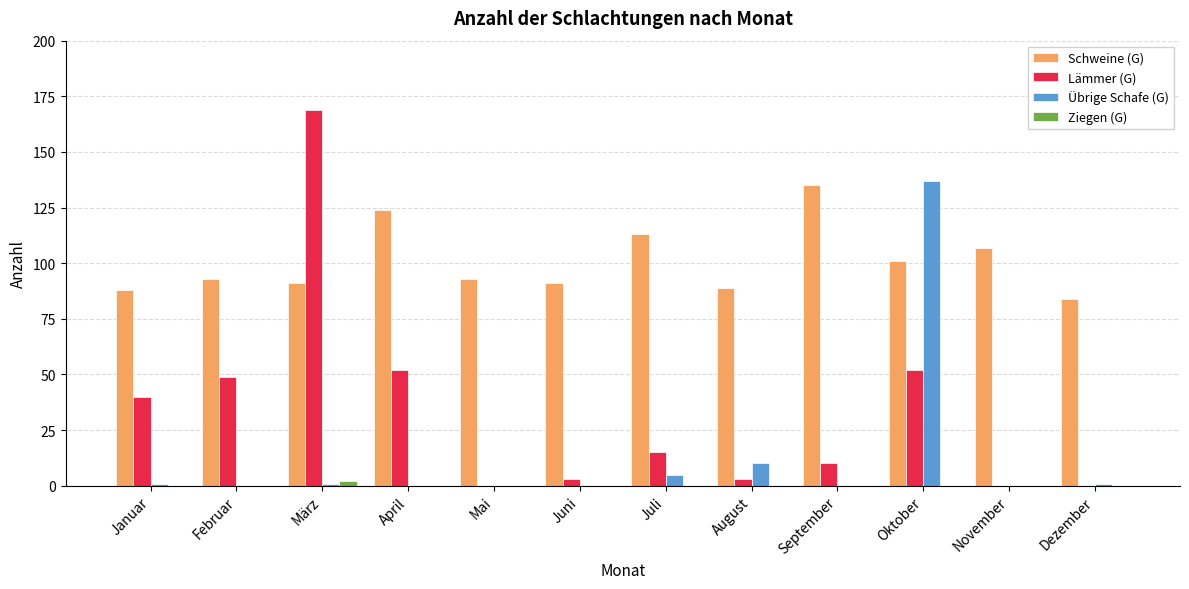

How many groups of bars are there?

12